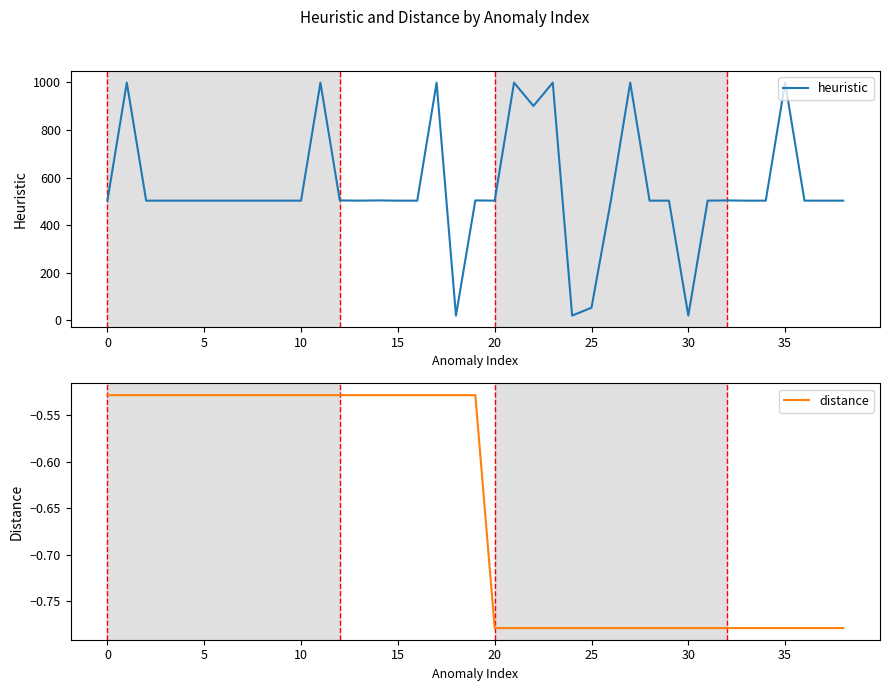

What is the value of the heuristic point at the 10th from the left?

503.0